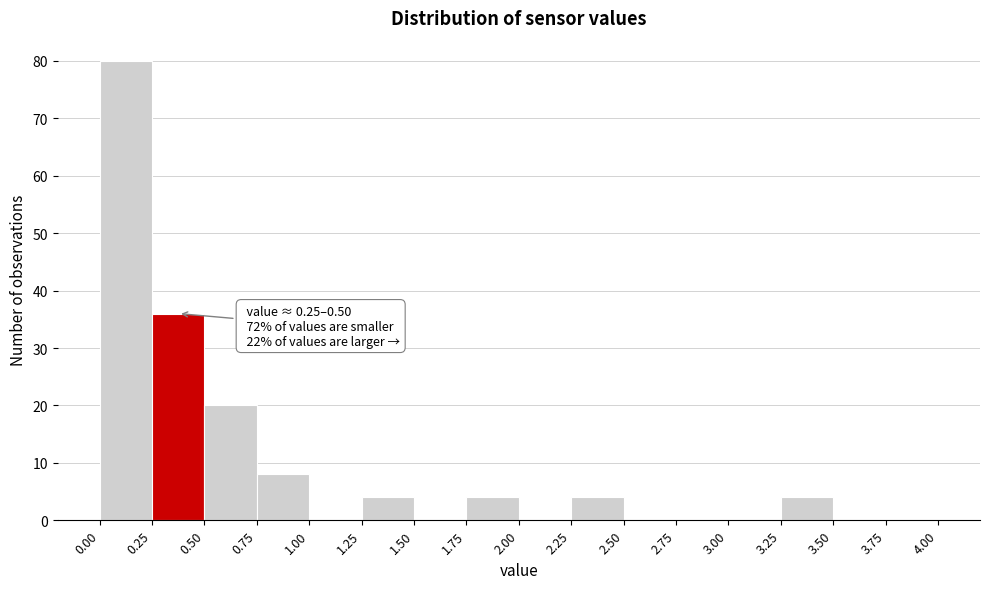

Over which range of the x-axis is the bar tallest?

0.00 to 0.25